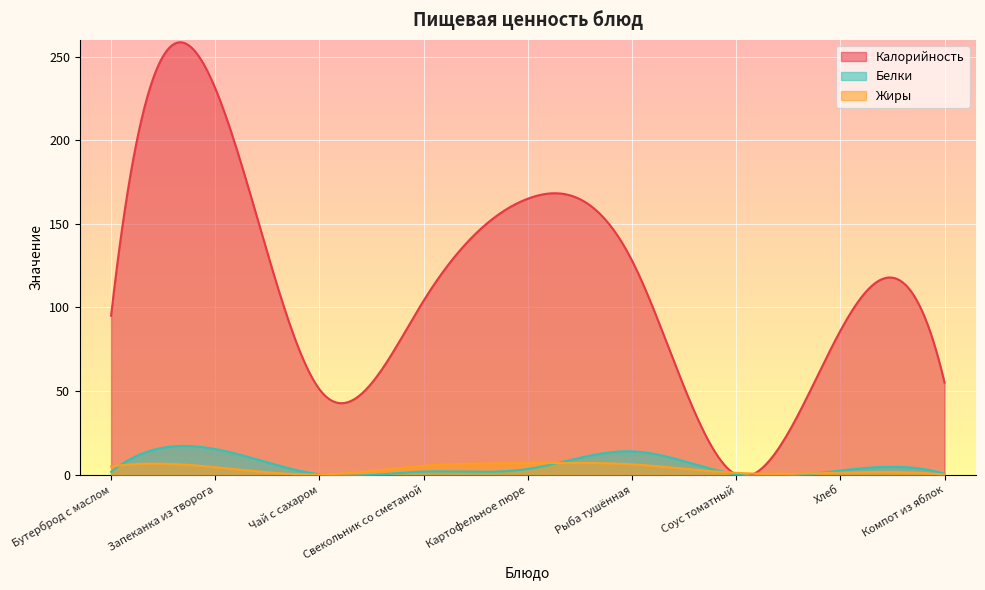

Rank the series at Компот из яблок from lowest to highest value.

Жиры, Белки, Калорийность